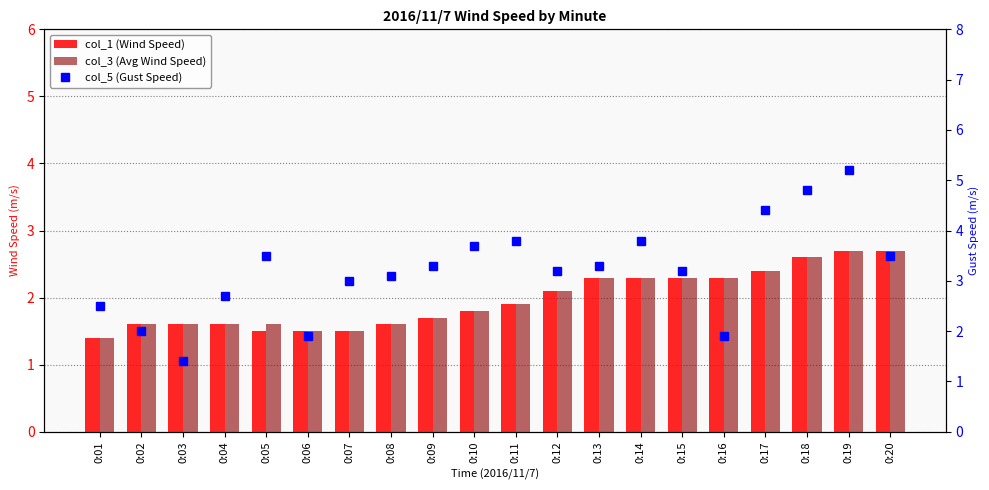

What are all the series names shown in the legend?

col_1 (Wind Speed), col_3 (Avg Wind Speed), col_5 (Gust Speed)